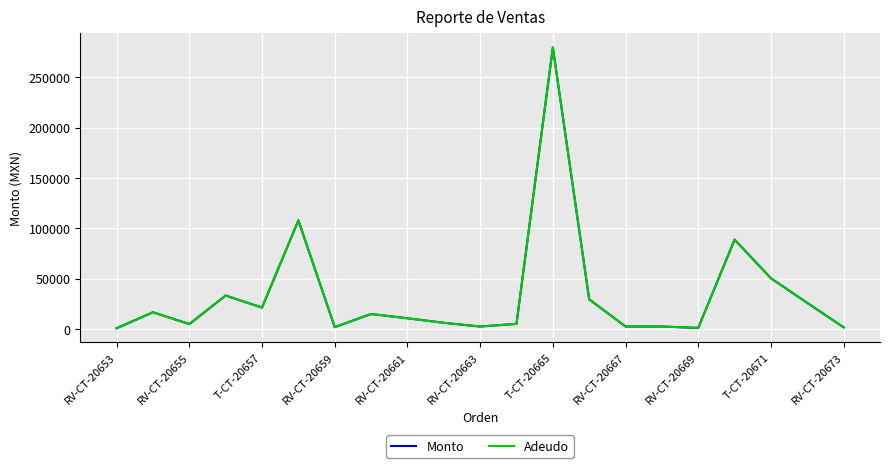

True or false: Monto has more than 0 points higher than both neighbors.

True